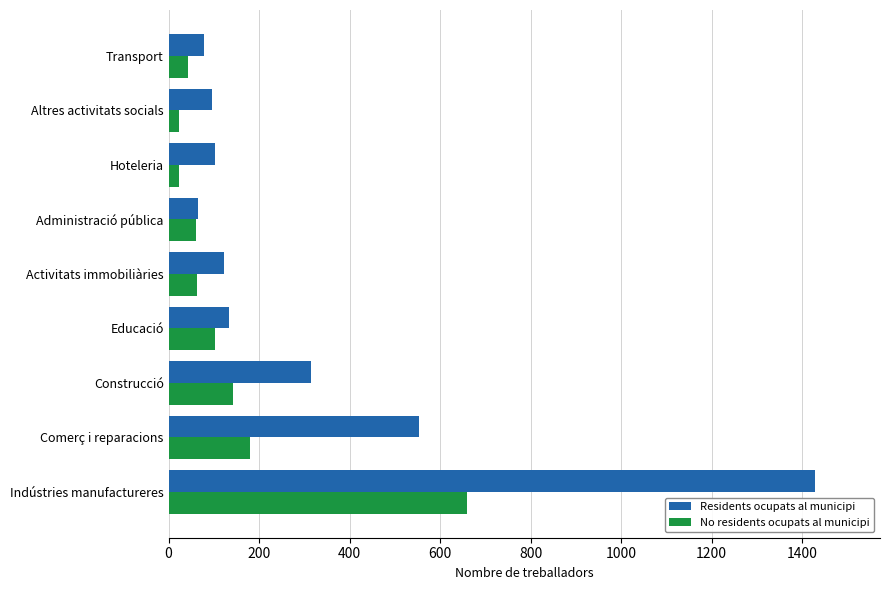

What is the maximum value shown in the chart?

1429